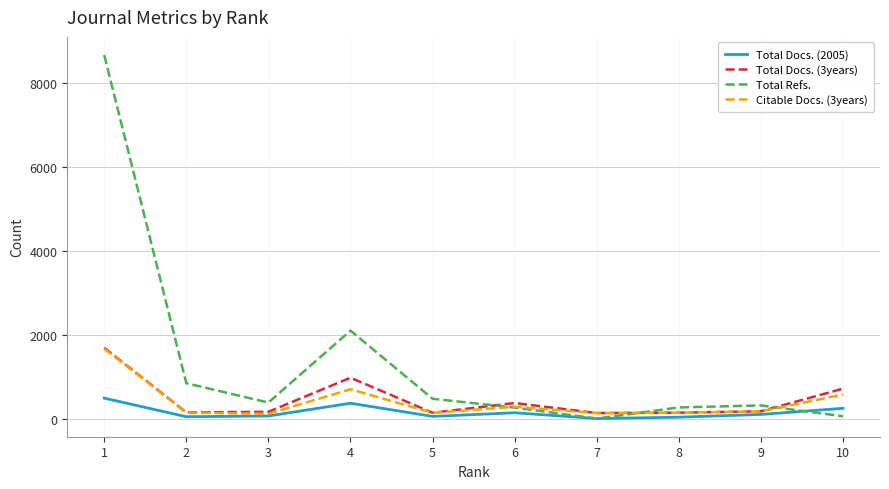

Does the chart have visible grid lines?

Yes